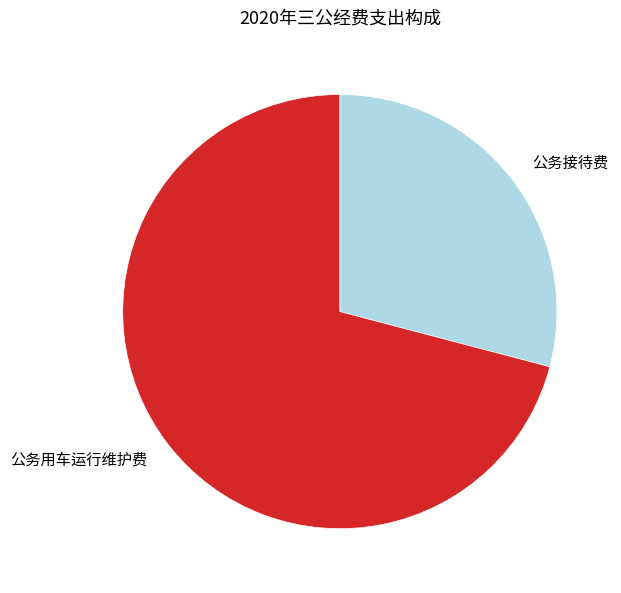

Rank the categories by value from lowest to highest.

公务接待费, 公务用车运行维护费